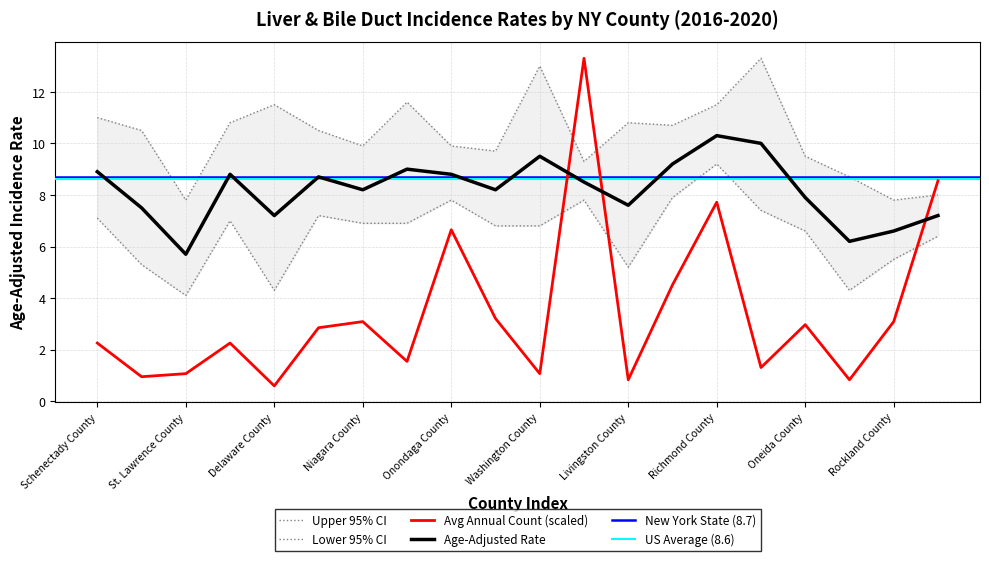

Between Saratoga County and Oneida County, which series saw the biggest shift?

Age-Adjusted Rate